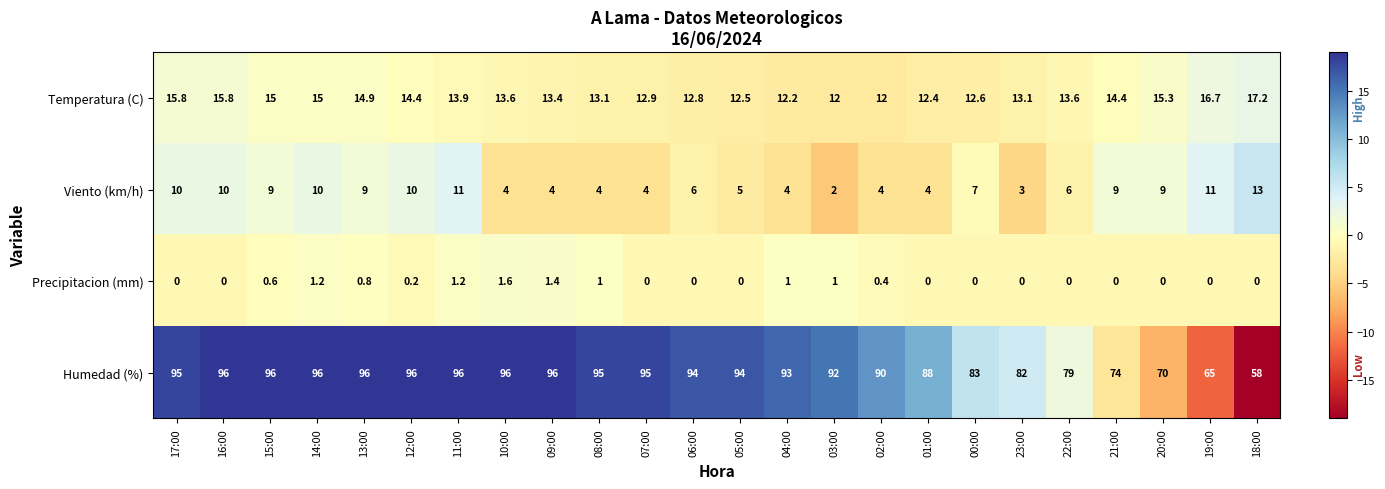

Which series has the largest range (max minus min)?

Humedad (%)